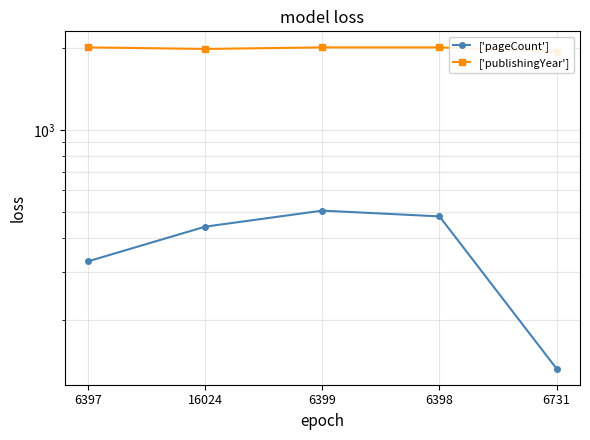

The value of ['pageCount'] at 6399 is 720. True or false?

False